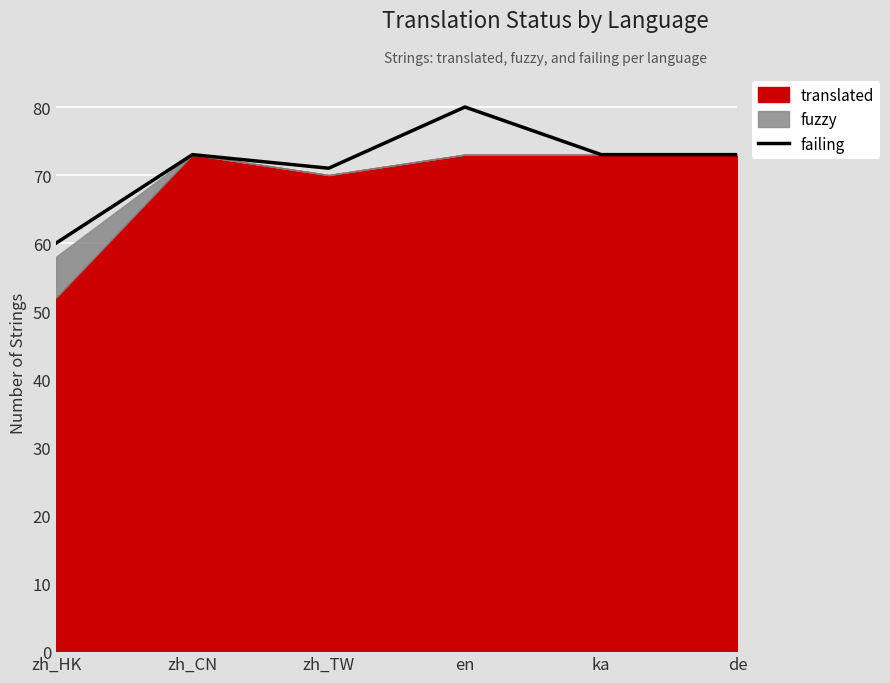

What is the sum of the values at zh_CN and zh_TW?

144